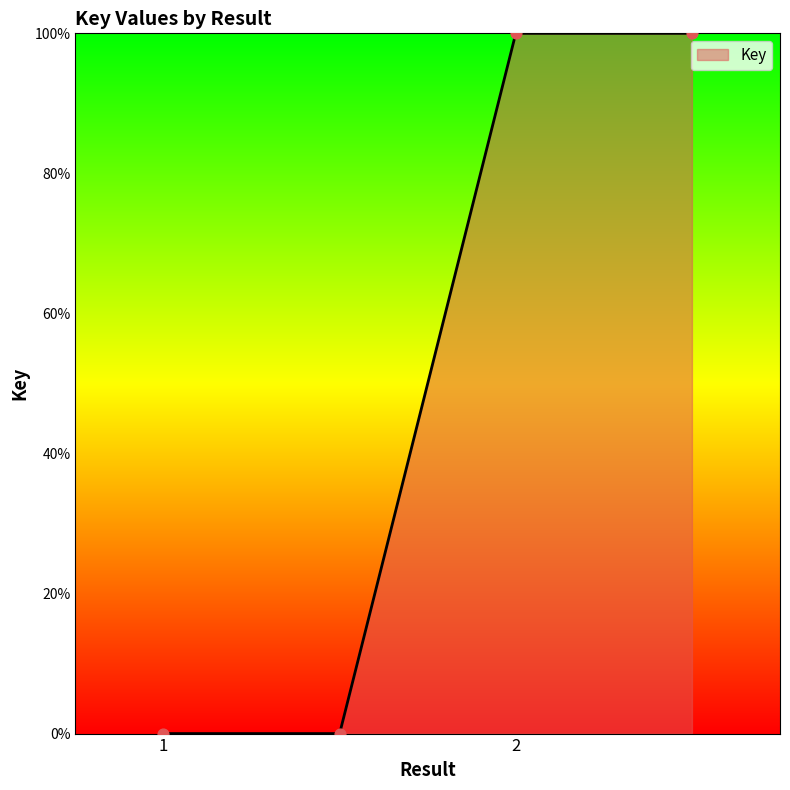

What is the difference between the maximum and minimum values?

100